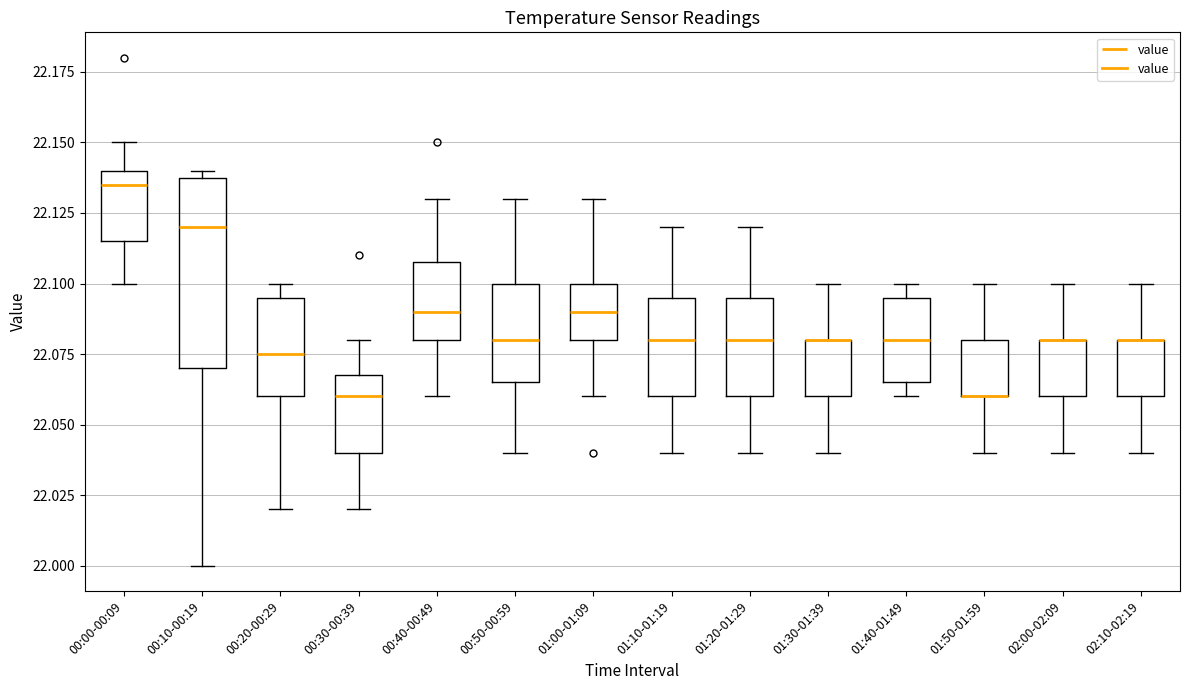

Where does the lower whisker of the box for 01:10-01:19 end on the y-axis? The values are not printed on the chart, so give them approximately, as read against the axis.

22.040